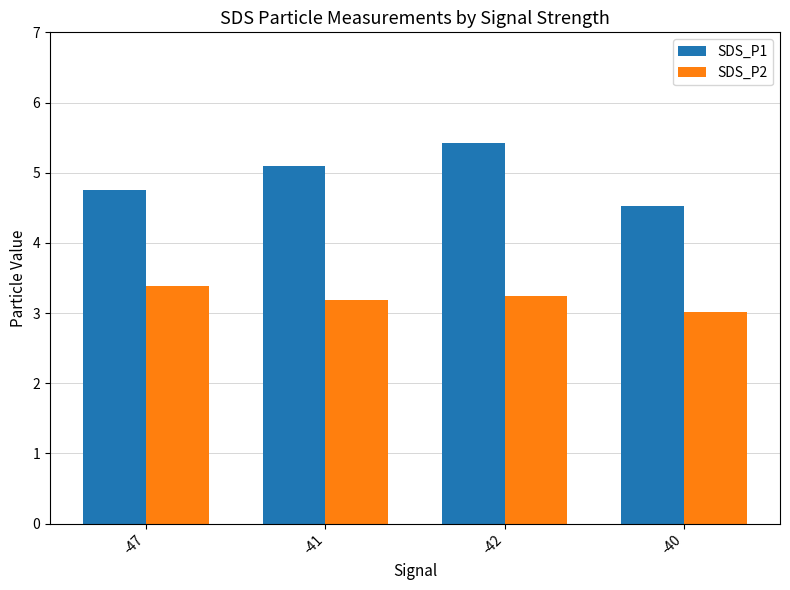

What is the value of the SDS_P2 bar at the 4th from the left?

3.0